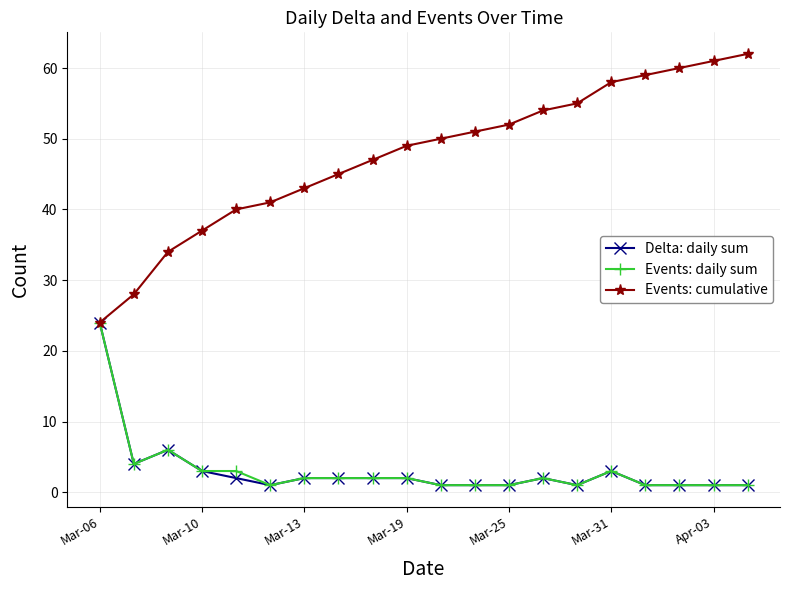

Which series has the largest range (max minus min)?

Events: cumulative